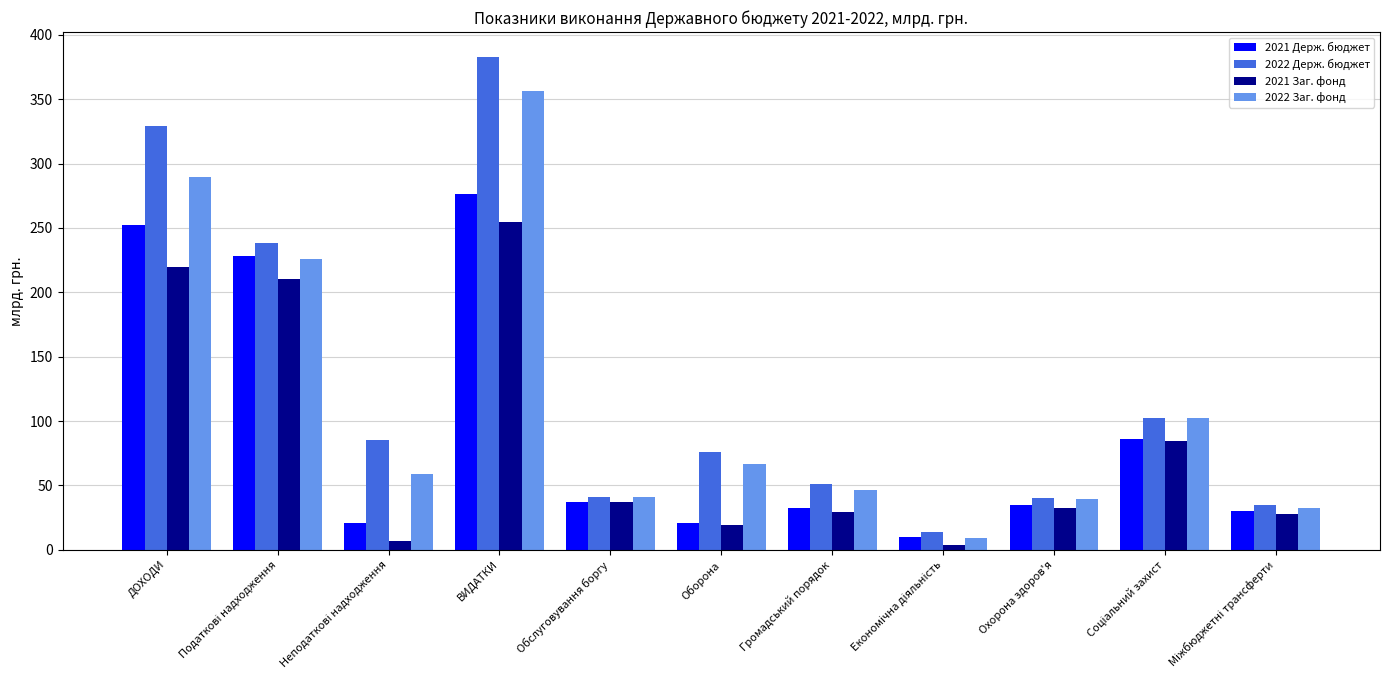

At which category is the sum across all series the highest?

ВИДАТКИ